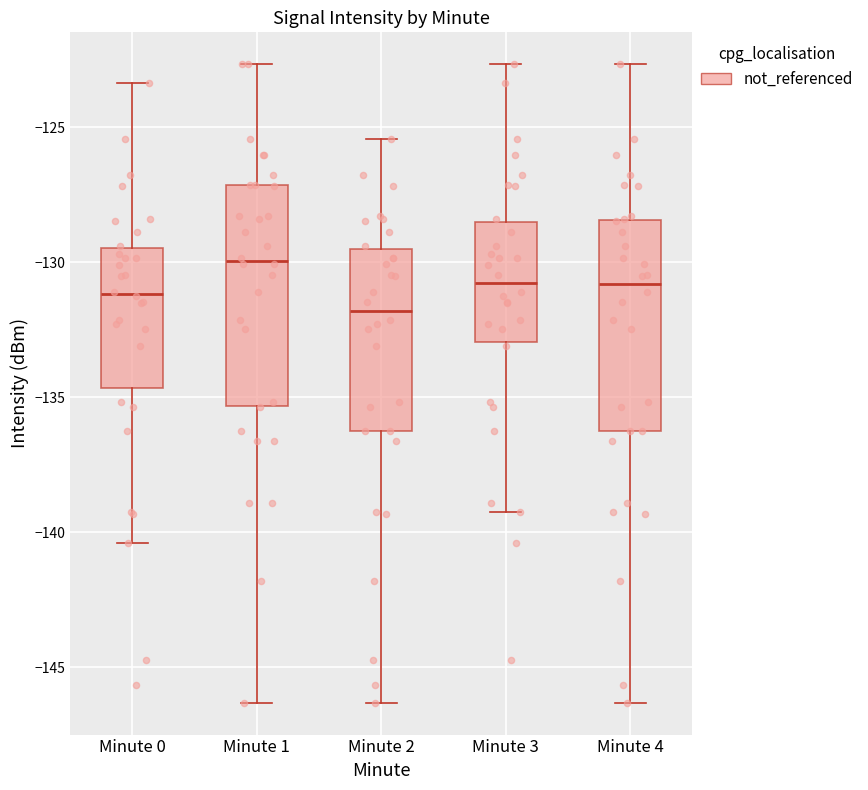

Reading left to right, transcribe this box plot: for each box, give where its median line is, the range the box spans, and where its two whiskers end, as read against the y-axis. The values are not printed on the chart, so give them approximately, as read against the axis.

Minute 0: median -131.0, box -134.5 to -129.5, whiskers -140.5 to -123.5
Minute 1: median -130.0, box -135.5 to -127.0, whiskers -146.5 to -122.5
Minute 2: median -132.0, box -136.5 to -129.5, whiskers -146.5 to -125.5
Minute 3: median -131.0, box -133.0 to -128.5, whiskers -139.5 to -122.5
Minute 4: median -131.0, box -136.5 to -128.5, whiskers -146.5 to -122.5